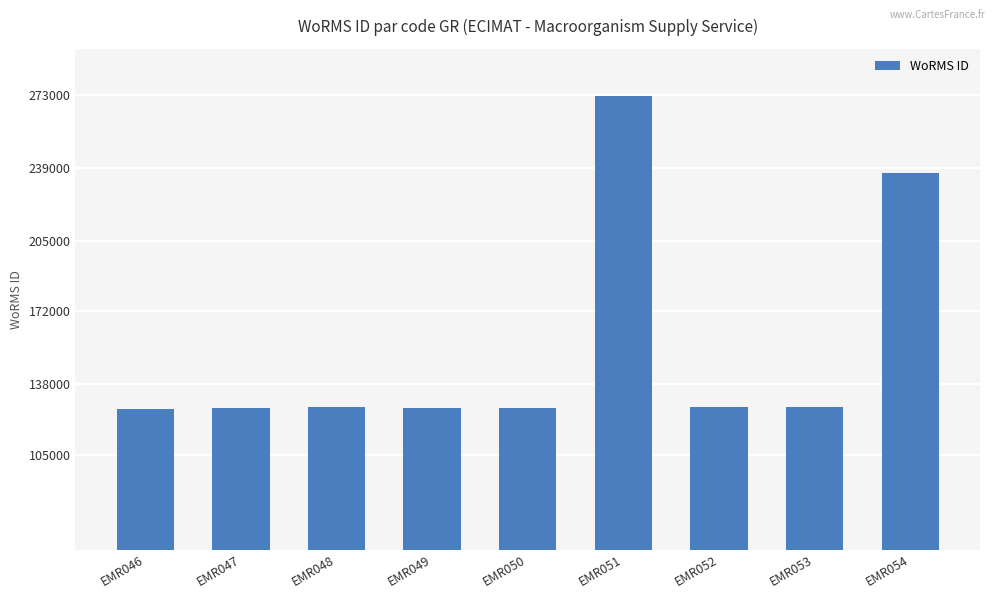

What is the smallest value displayed?

126510